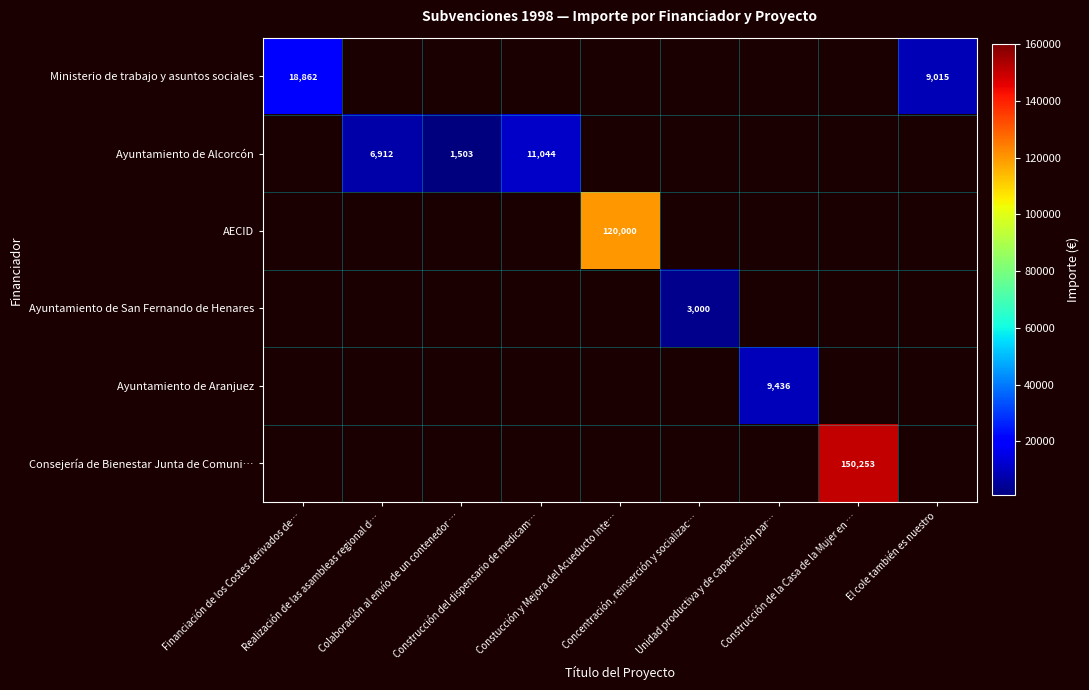

At how many categories does at least one series exceed 133714?

1